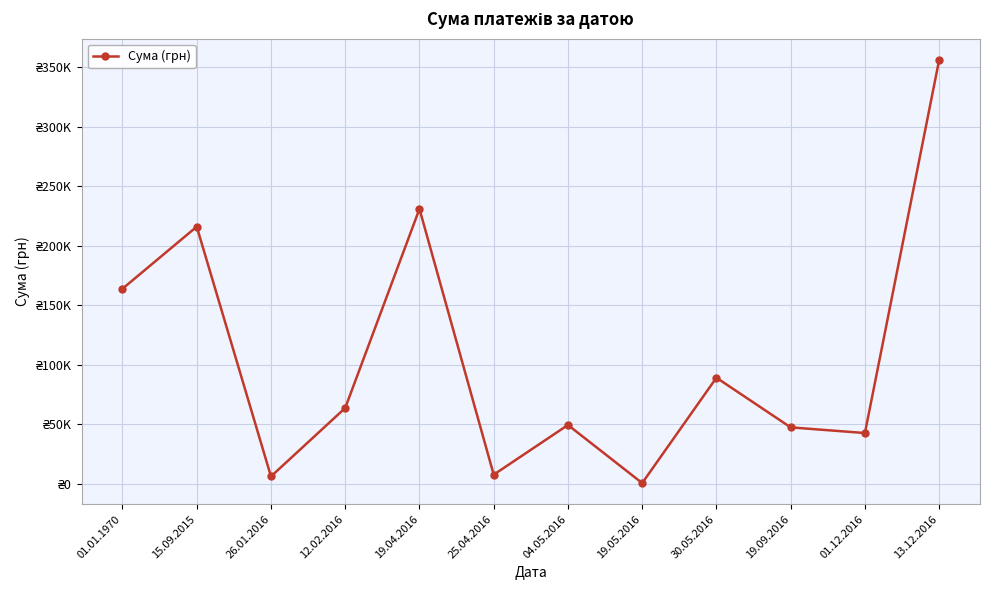

How many points are higher than both their immediate neighbors (excluding endpoints)?

4